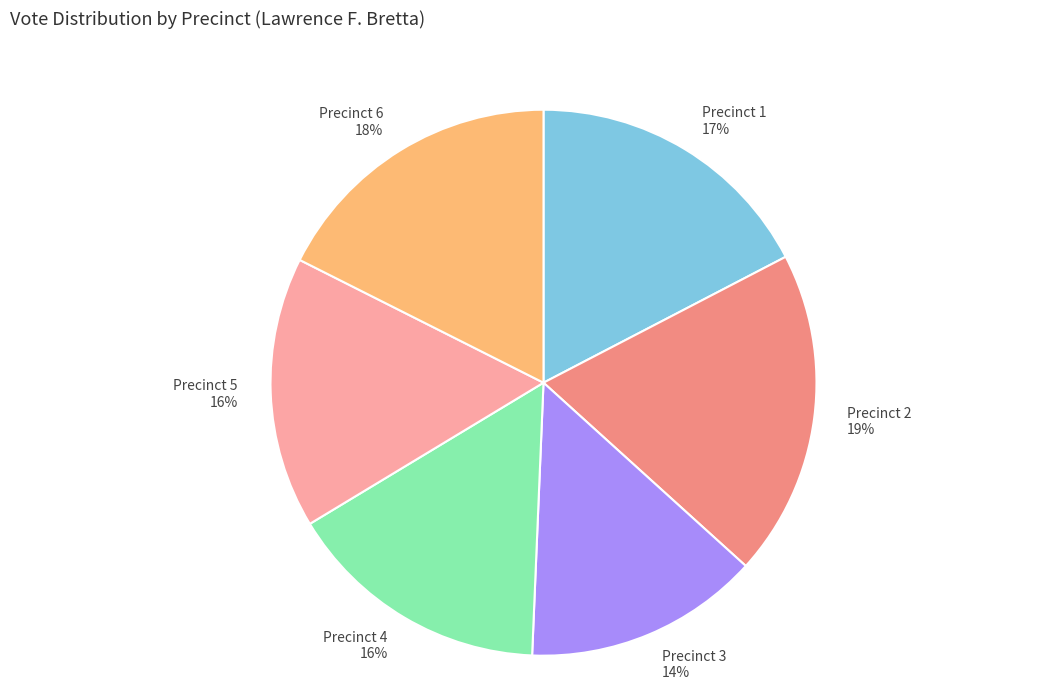

How many segments does this pie chart have?

6